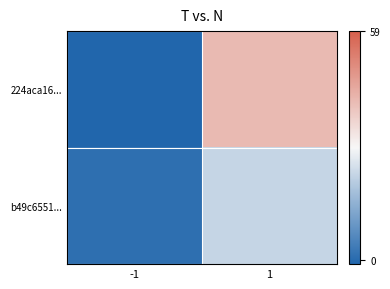

What is the difference between the highest and lowest values at -1?

2